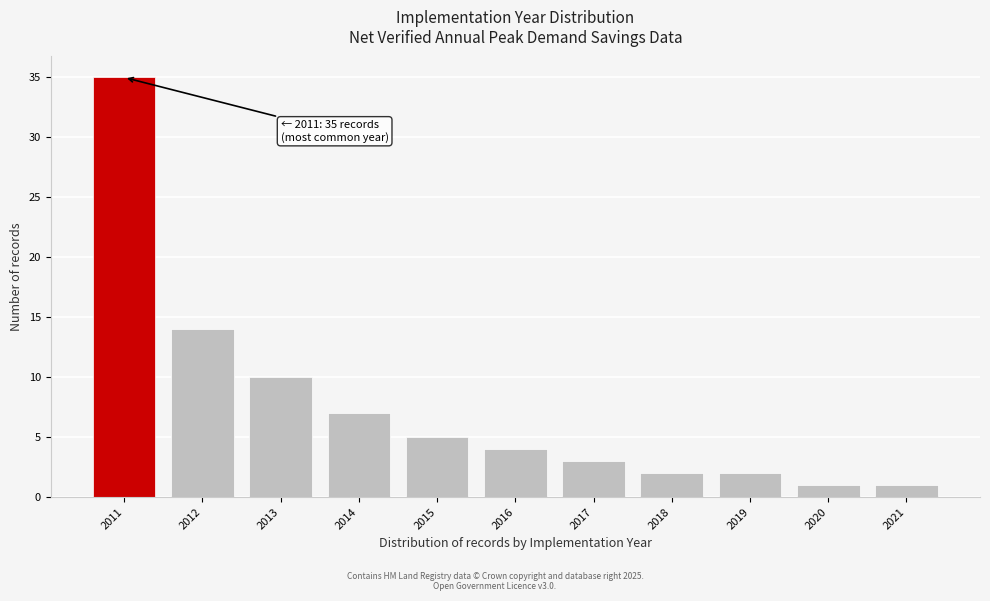

Reading left to right, transcribe all the data shown in this chart.

2011=35	2012=14	2013=10	2014=7	2015=5	2016=4	2017=3	2018=2	2019=2	2020=1	2021=1